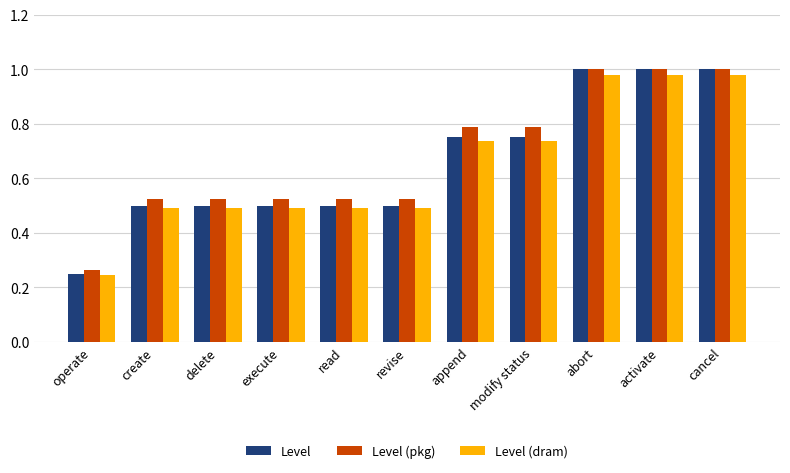

The Level series shows 1.0 at cancel. True or false?

True